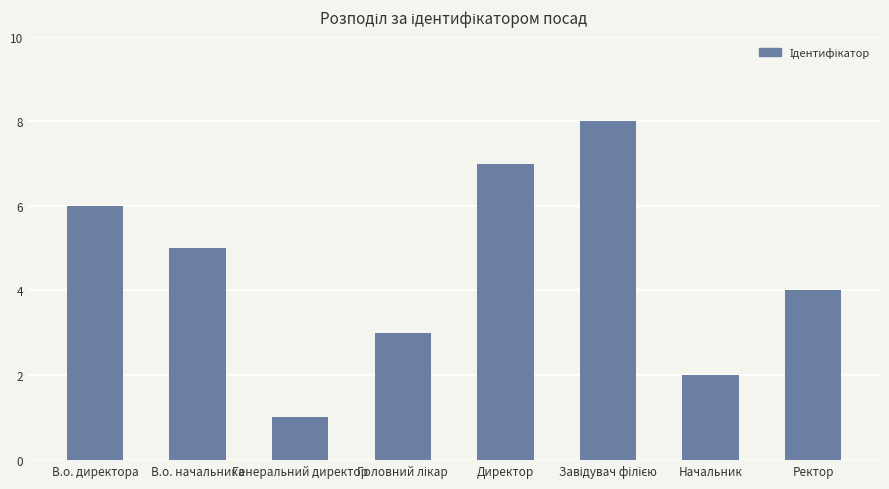

At which category does the chart reach its minimum across all series?

Генеральний директор